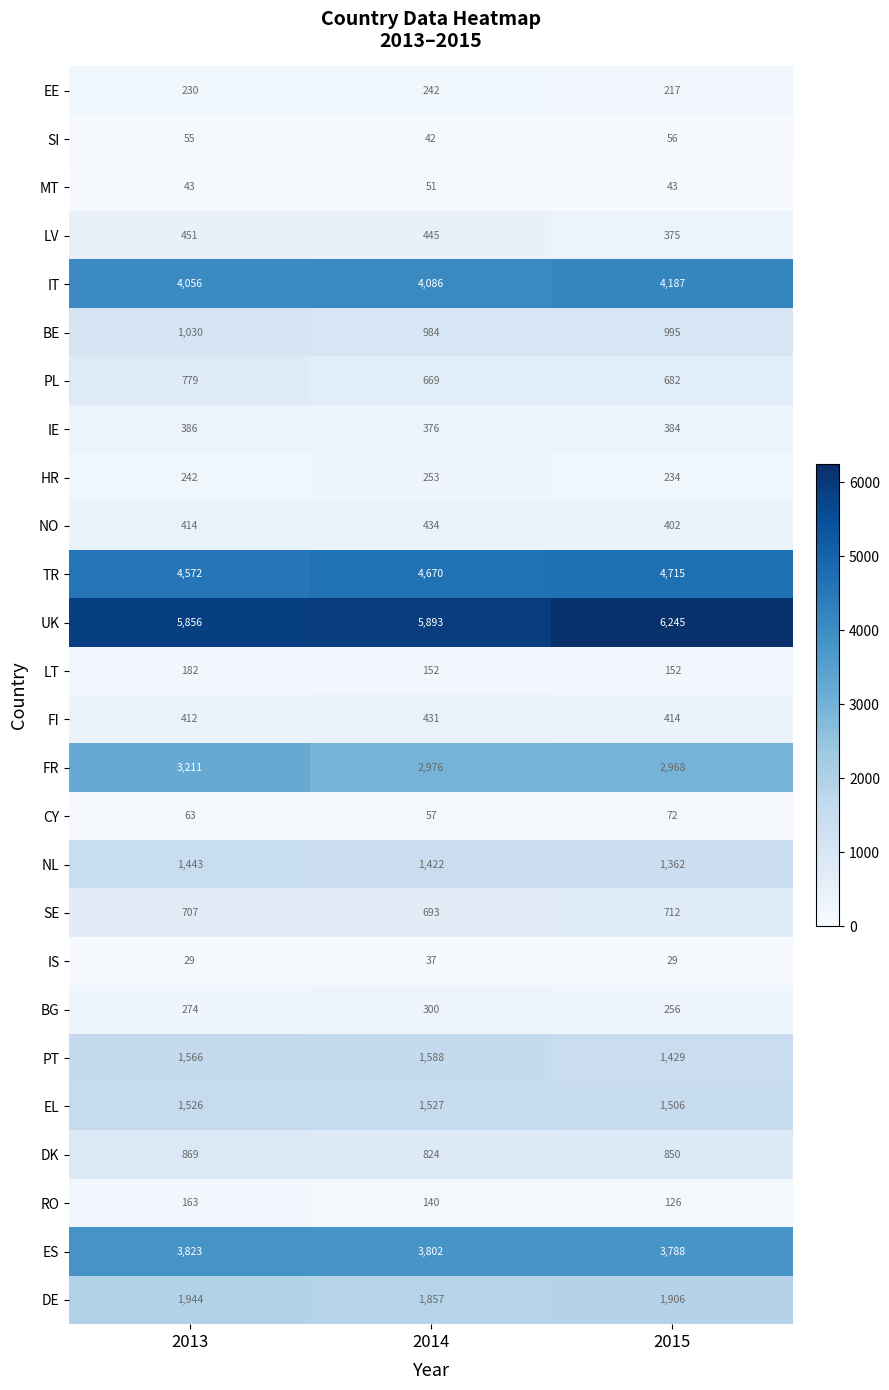

Count the number of categories in the chart.

3